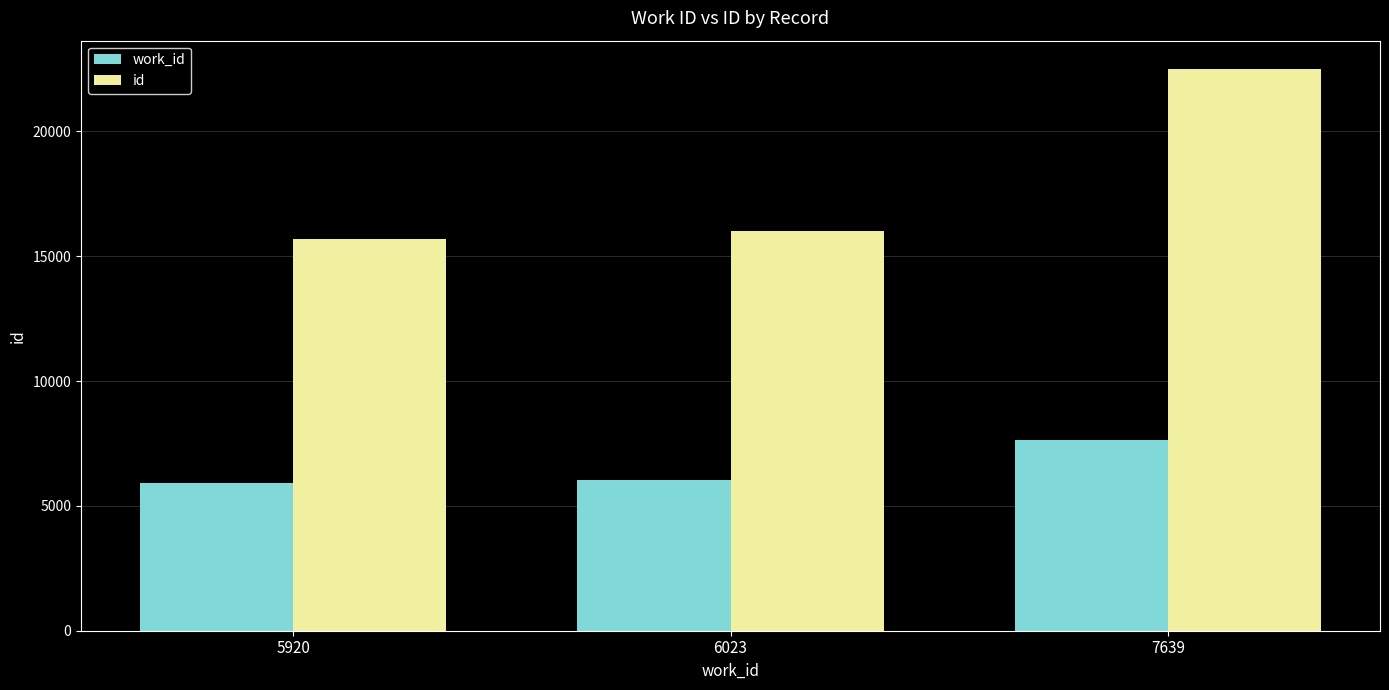

What is the average value of the work_id series?

6527